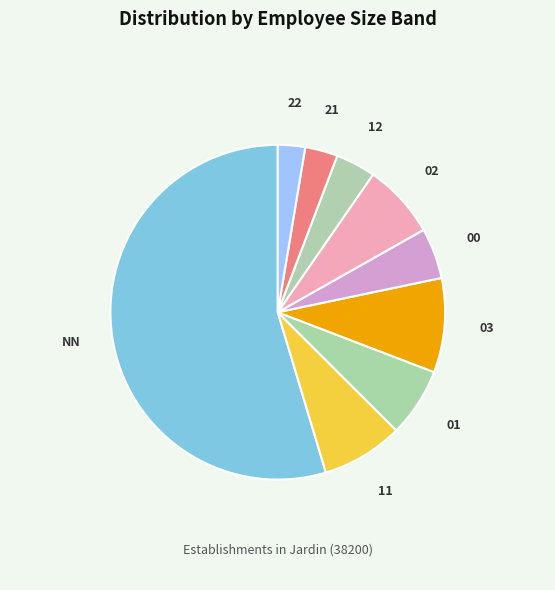

The 22 slice represents 3% of the pie. True or false?

True